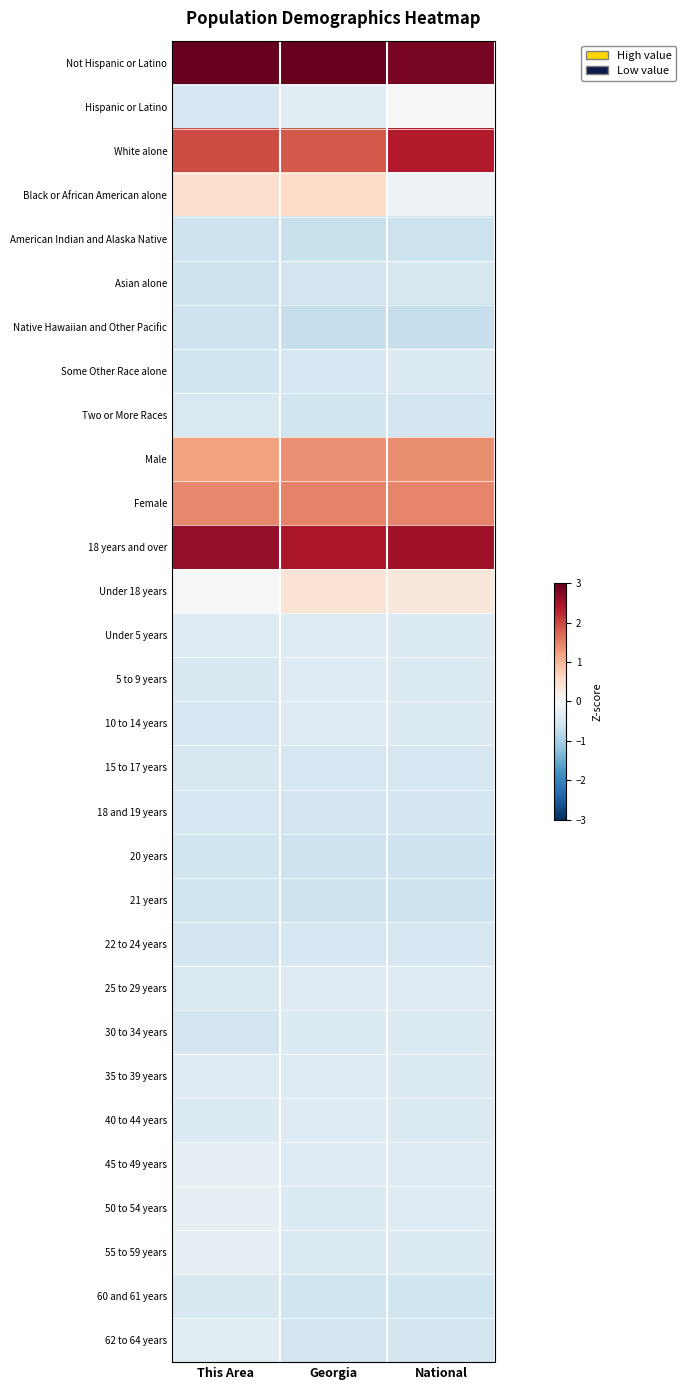

Reading left to right, list all the values displayed in this chart.

Not Hispanic or Latino: This Area=3.1	Georgia=3.2	National=2.9
Hispanic or Latino: This Area=-0.5	Georgia=-0.3	National=0.0
White alone: This Area=2.0	Georgia=1.8	National=2.4
Black or African American alone: This Area=0.5	Georgia=0.6	National=-0.2
American Indian and Alaska Native: This Area=-0.6	Georgia=-0.7	National=-0.6
Asian alone: This Area=-0.6	Georgia=-0.6	National=-0.5
Native Hawaiian and Other Pacific: This Area=-0.6	Georgia=-0.7	National=-0.7
Some Other Race alone: This Area=-0.6	Georgia=-0.5	National=-0.4
Two or More Races: This Area=-0.5	Georgia=-0.6	National=-0.6
Male: This Area=1.2	Georgia=1.4	National=1.4
Female: This Area=1.5	Georgia=1.5	National=1.5
18 years and over: This Area=2.6	Georgia=2.5	National=2.5
Under 18 years: This Area=0.0	Georgia=0.4	National=0.3
Under 5 years: This Area=-0.4	Georgia=-0.4	National=-0.4
5 to 9 years: This Area=-0.5	Georgia=-0.4	National=-0.4
10 to 14 years: This Area=-0.5	Georgia=-0.4	National=-0.4
15 to 17 years: This Area=-0.5	Georgia=-0.5	National=-0.5
18 and 19 years: This Area=-0.5	Georgia=-0.6	National=-0.6
20 years: This Area=-0.6	Georgia=-0.6	National=-0.6
21 years: This Area=-0.6	Georgia=-0.6	National=-0.6
22 to 24 years: This Area=-0.6	Georgia=-0.5	National=-0.5
25 to 29 years: This Area=-0.4	Georgia=-0.4	National=-0.4
30 to 34 years: This Area=-0.6	Georgia=-0.4	National=-0.4
35 to 39 years: This Area=-0.4	Georgia=-0.4	National=-0.4
40 to 44 years: This Area=-0.4	Georgia=-0.4	National=-0.4
45 to 49 years: This Area=-0.3	Georgia=-0.4	National=-0.4
50 to 54 years: This Area=-0.3	Georgia=-0.4	National=-0.4
55 to 59 years: This Area=-0.3	Georgia=-0.4	National=-0.4
60 and 61 years: This Area=-0.5	Georgia=-0.6	National=-0.6
62 to 64 years: This Area=-0.3	Georgia=-0.6	National=-0.6